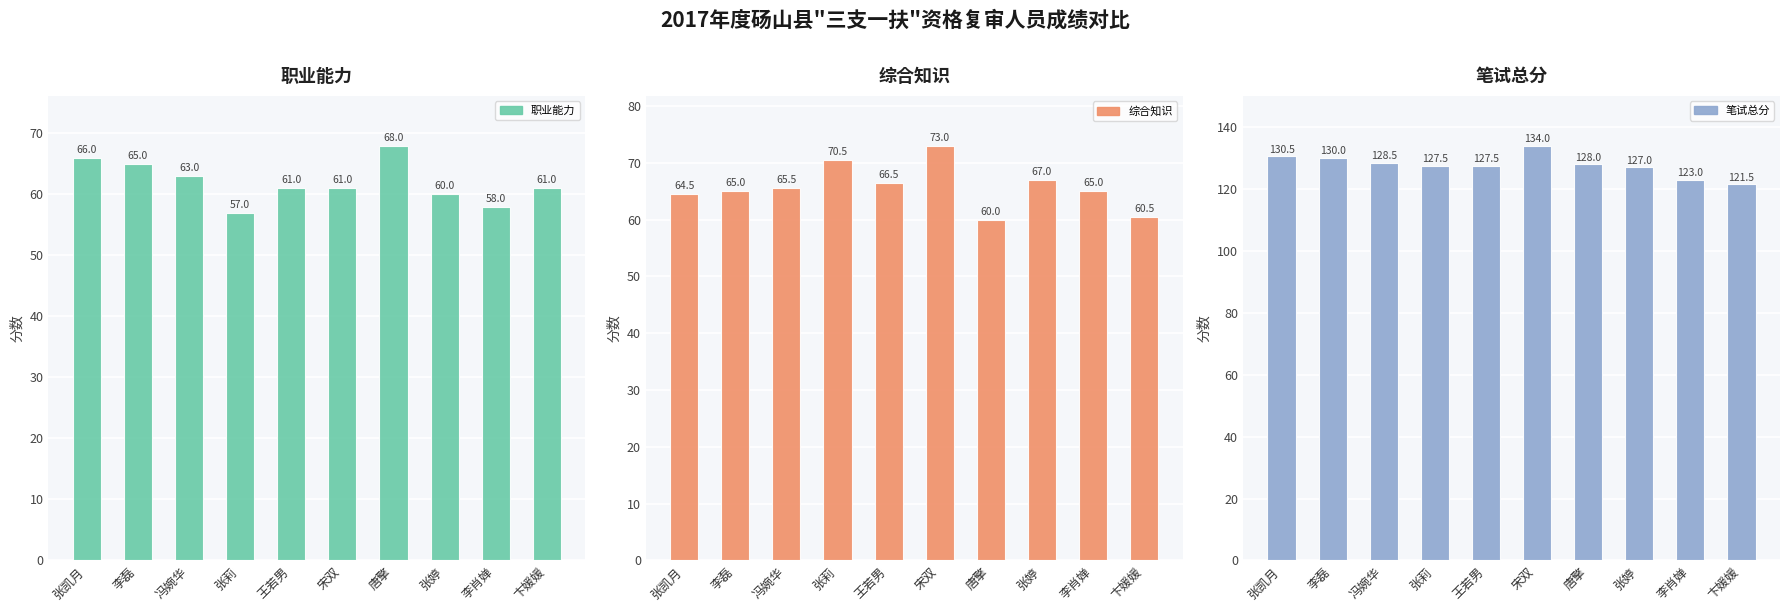

What is the label of the 2nd bar from the left?

李磊